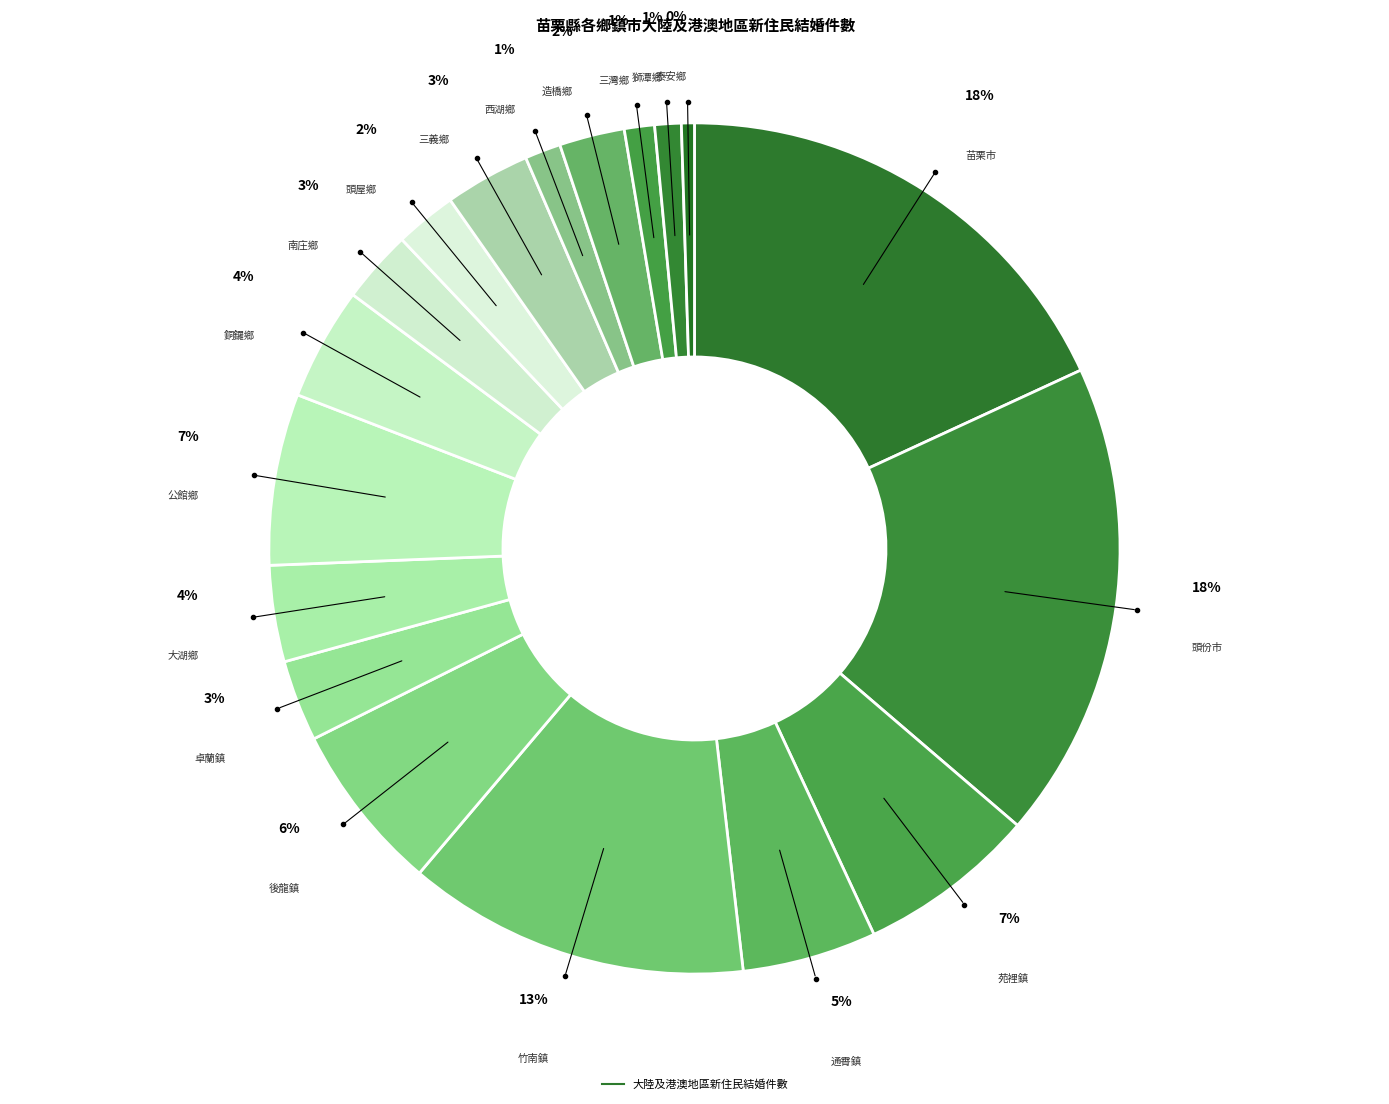

To the nearest percent, what is the difference between the largest and smallest slice percentages?

18%